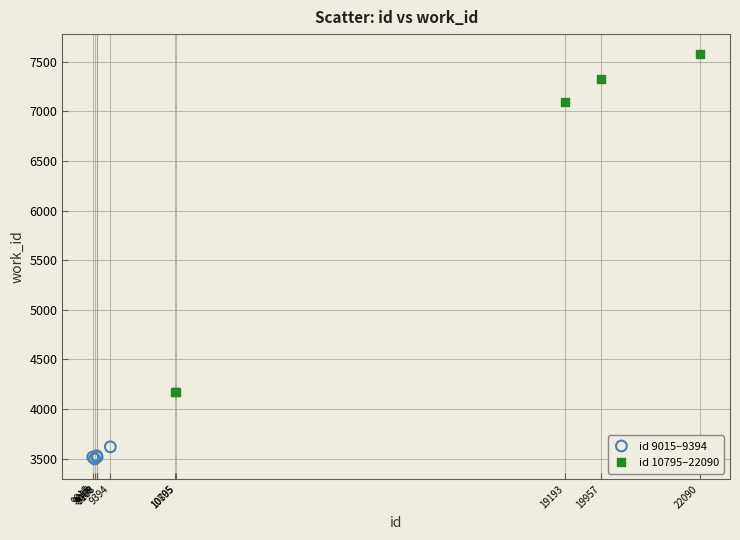

Which series reaches the minimum Y coordinate?

id 9015–9394